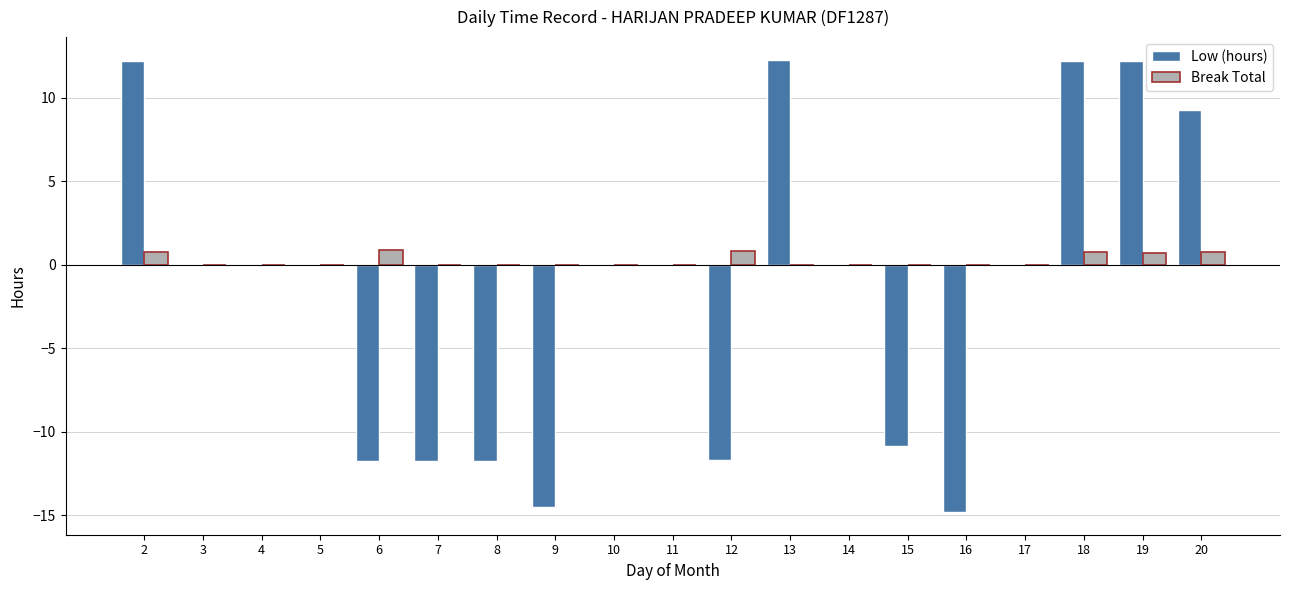

Which series has the largest range (max minus min)?

Low (hours)